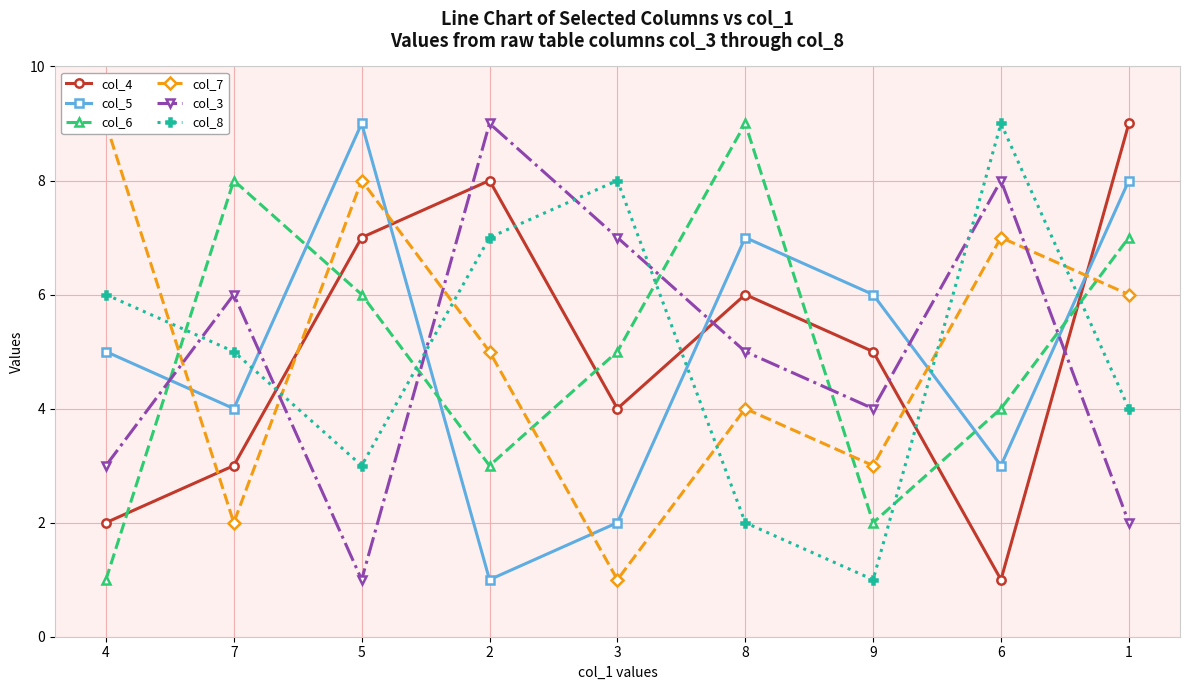

The value of col_4 at 5 is 7. True or false?

True